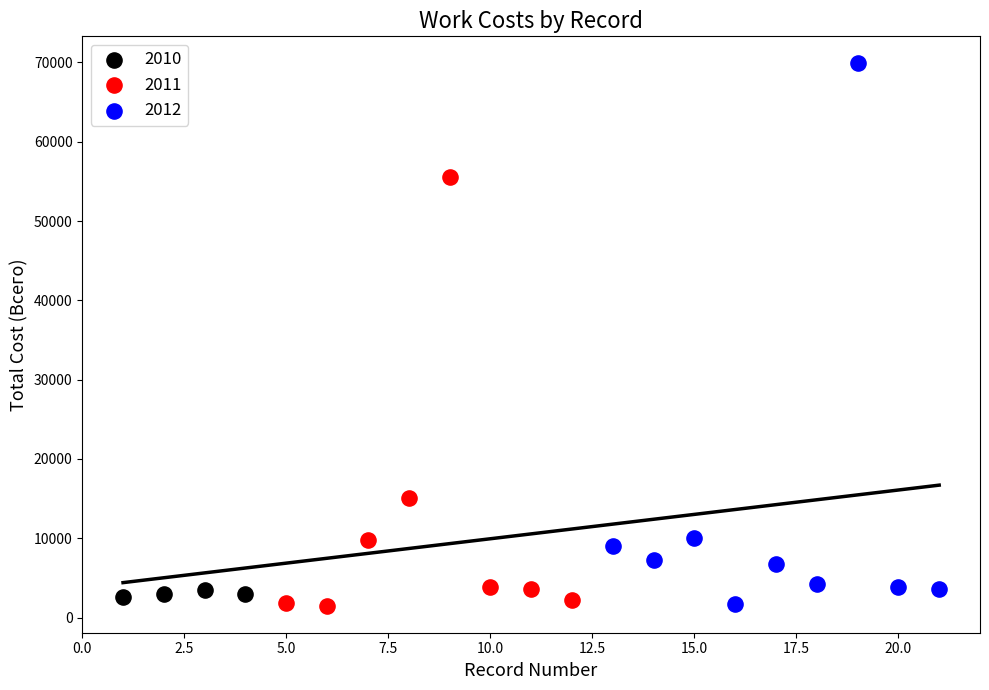

Which series contains the highest Y value?

2012